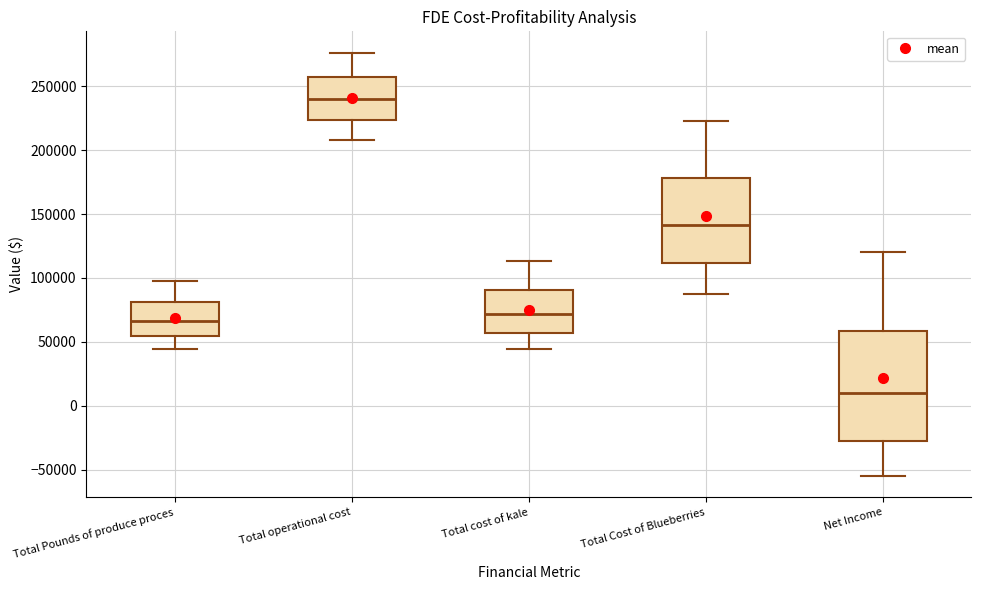

Reading left to right, transcribe this box plot: for each box, give where its median line is, the range the box spans, and where its two whiskers end, as read against the y-axis. The values are not printed on the chart, so give them approximately, as read against the axis.

Total Pounds of produce proces: median 65000, box 55000 to 80000, whiskers 45000 to 100000
Total operational cost: median 240000, box 225000 to 260000, whiskers 210000 to 275000
Total cost of kale: median 70000, box 55000 to 90000, whiskers 45000 to 115000
Total Cost of Blueberries: median 140000, box 110000 to 180000, whiskers 90000 to 225000
Net Income: median 10000, box -25000 to 60000, whiskers -55000 to 120000